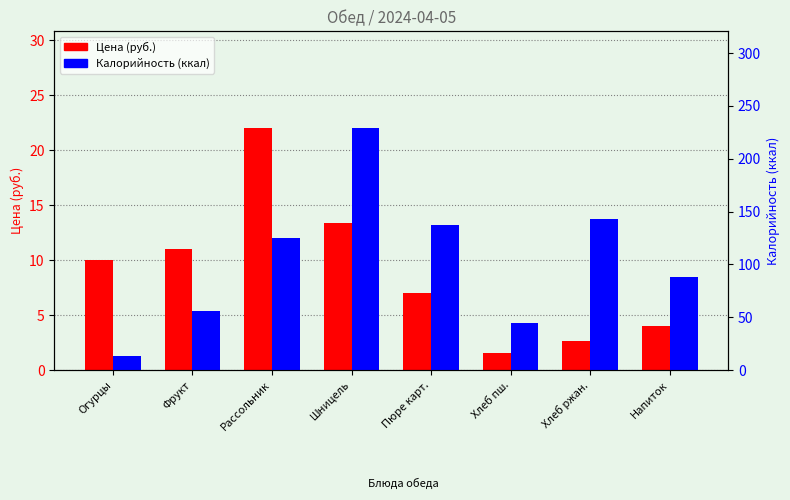

What is the average value of the Калорийность (ккал) series?

104.4